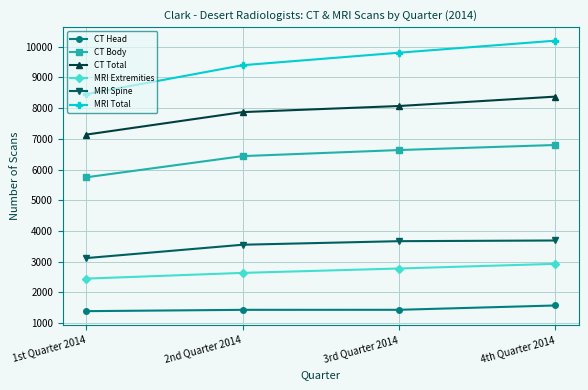

Count the number of categories in the chart.

4